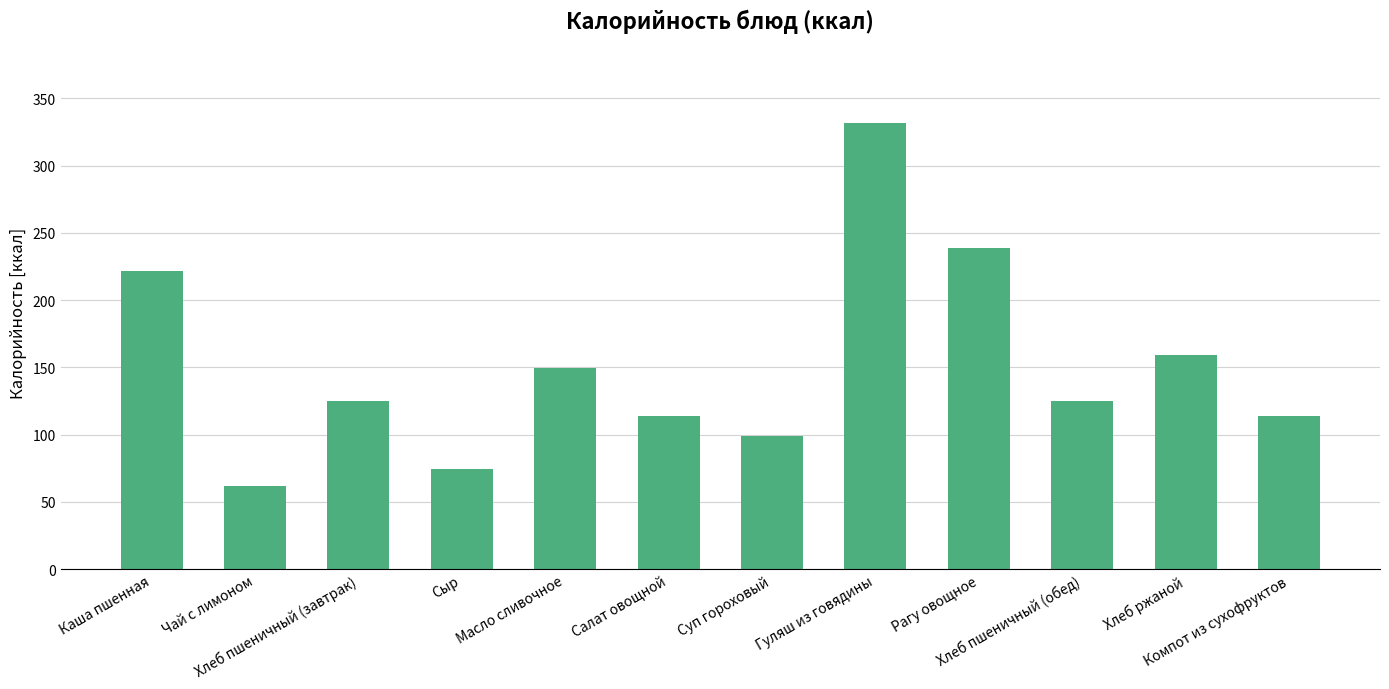

What is the average value?

151.1